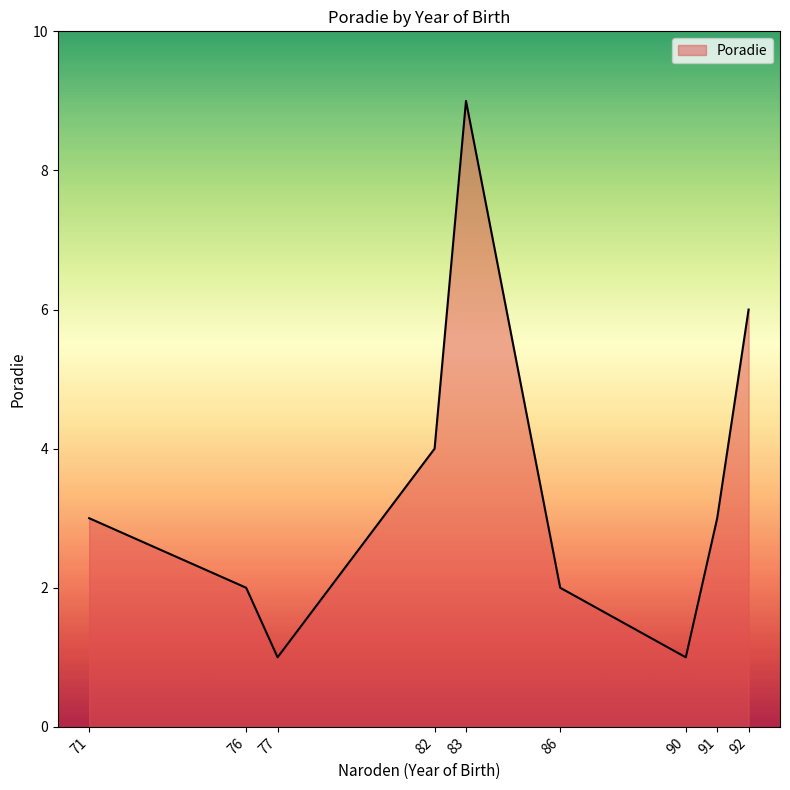

The value at 91 is 5. True or false?

False